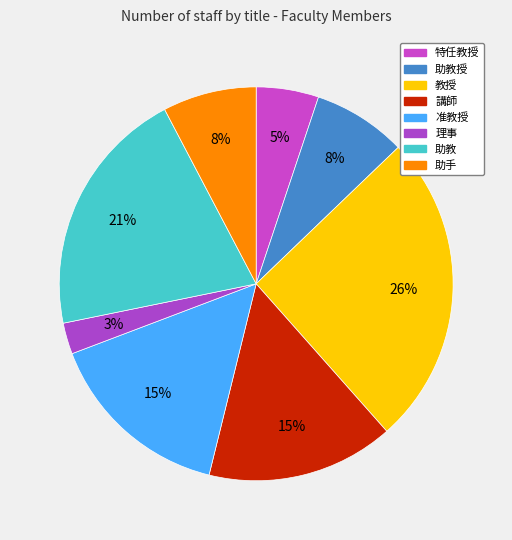

True or false: 助教授 accounts for 8% of the total.

True